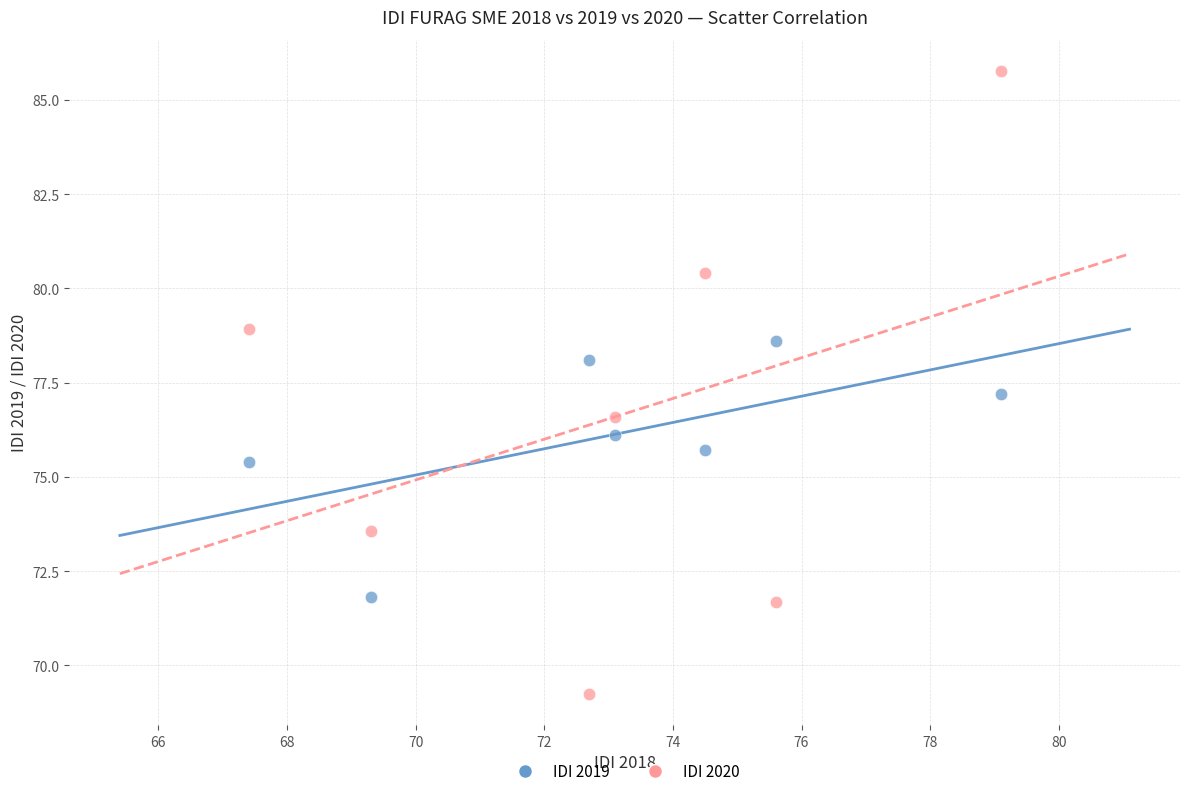

Which series contains the highest Y value?

IDI 2020